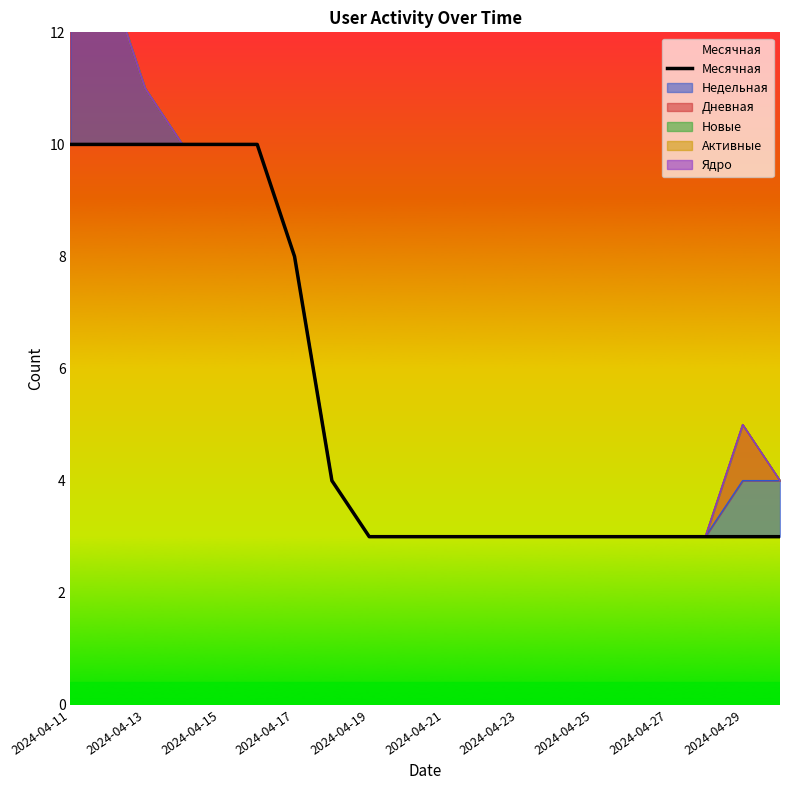

True or false: the data shows 13 at 2024-04-11.

False